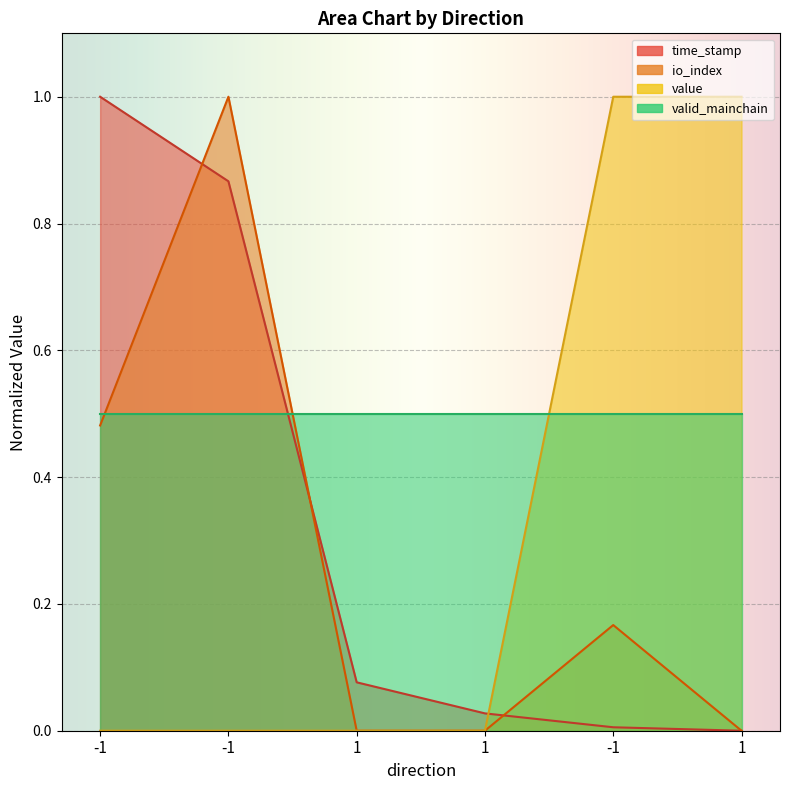

Is it true that time_stamp equals 0.1 at 1?

False